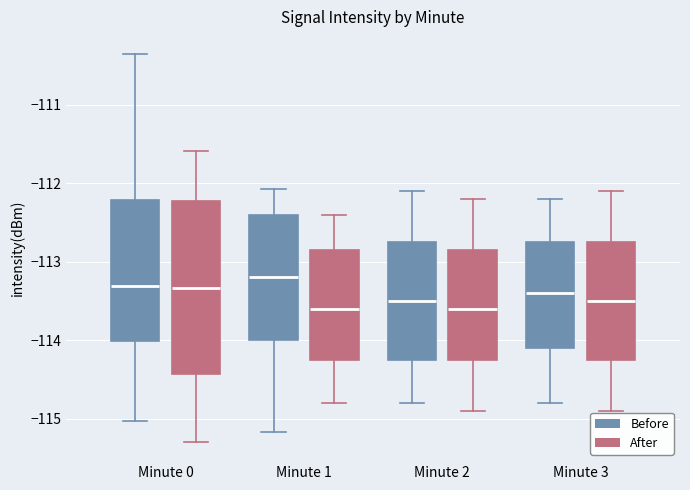

Reading left to right, read every box against the y-axis: the position of its median line, the range the box covers, and the ends of its whiskers. The values are not printed on the chart, so give them approximately, as read against the axis.

Minute 0 (Before): median -113.3, box -114.0 to -112.2, whiskers -115.0 to -110.3
Minute 0 (After): median -113.3, box -114.4 to -112.2, whiskers -115.3 to -111.6
Minute 1 (Before): median -113.2, box -114.0 to -112.4, whiskers -115.2 to -112.1
Minute 1 (After): median -113.6, box -114.2 to -112.8, whiskers -114.8 to -112.4
Minute 2 (Before): median -113.5, box -114.2 to -112.7, whiskers -114.8 to -112.1
Minute 2 (After): median -113.6, box -114.2 to -112.8, whiskers -114.9 to -112.2
Minute 3 (Before): median -113.4, box -114.1 to -112.7, whiskers -114.8 to -112.2
Minute 3 (After): median -113.5, box -114.2 to -112.7, whiskers -114.9 to -112.1